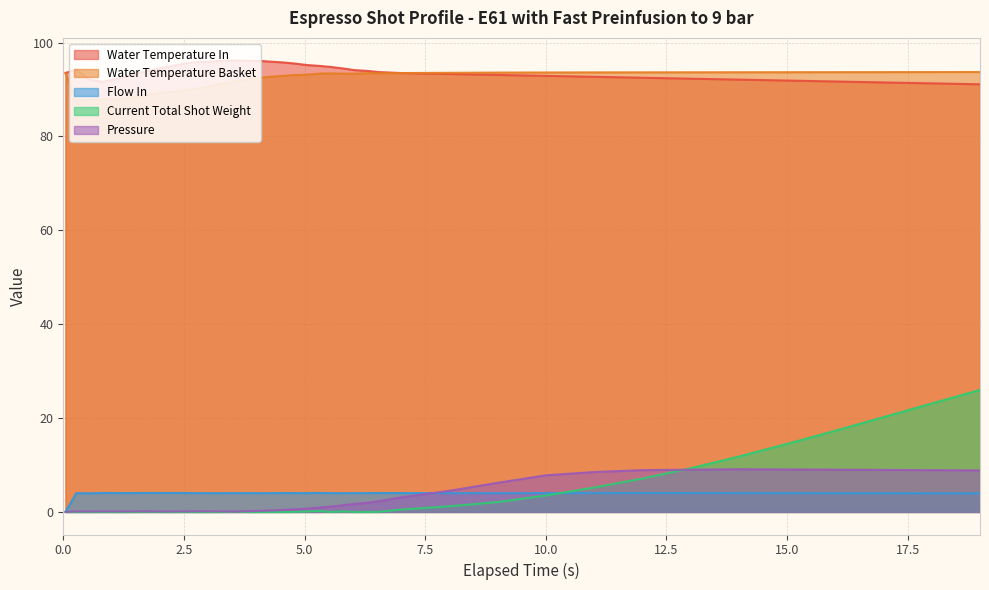

Which series has the widest spread of values?

Current Total Shot Weight